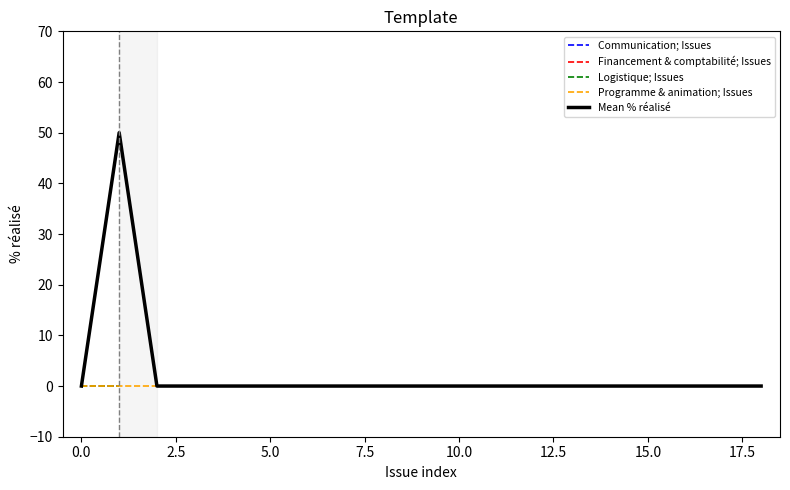

What is the maximum value for Communication; Issues?

50